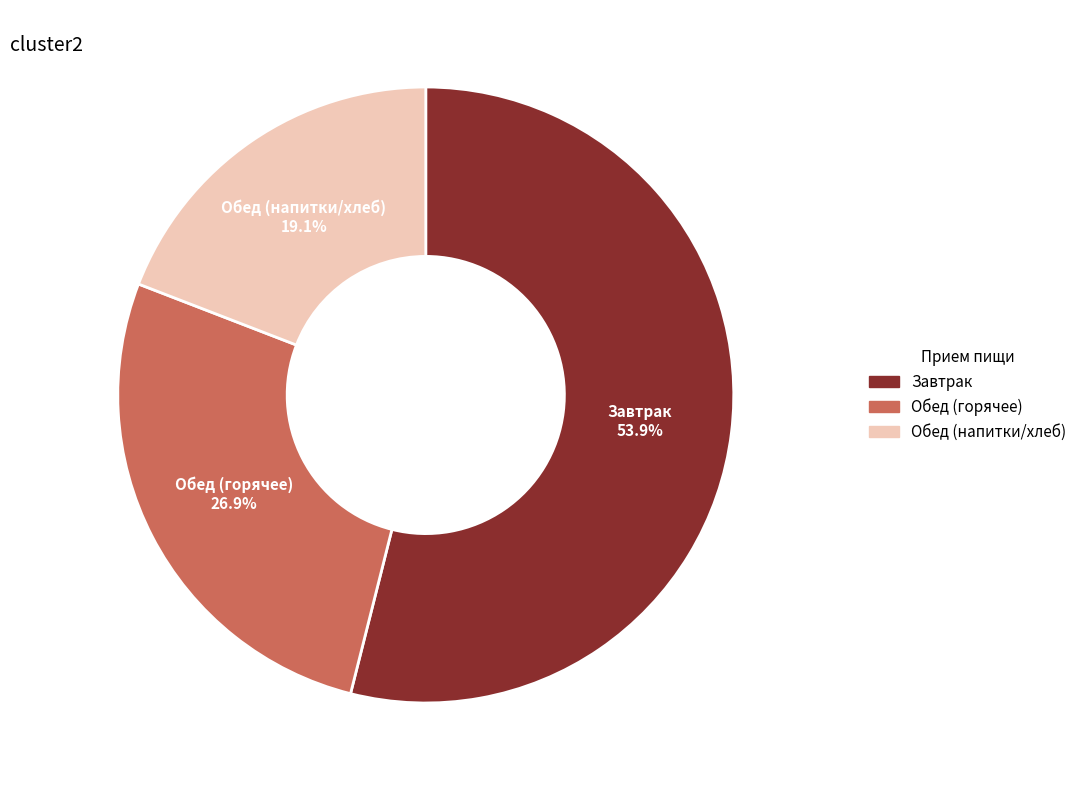

Is there any slice that represents more than half of the pie?

Yes